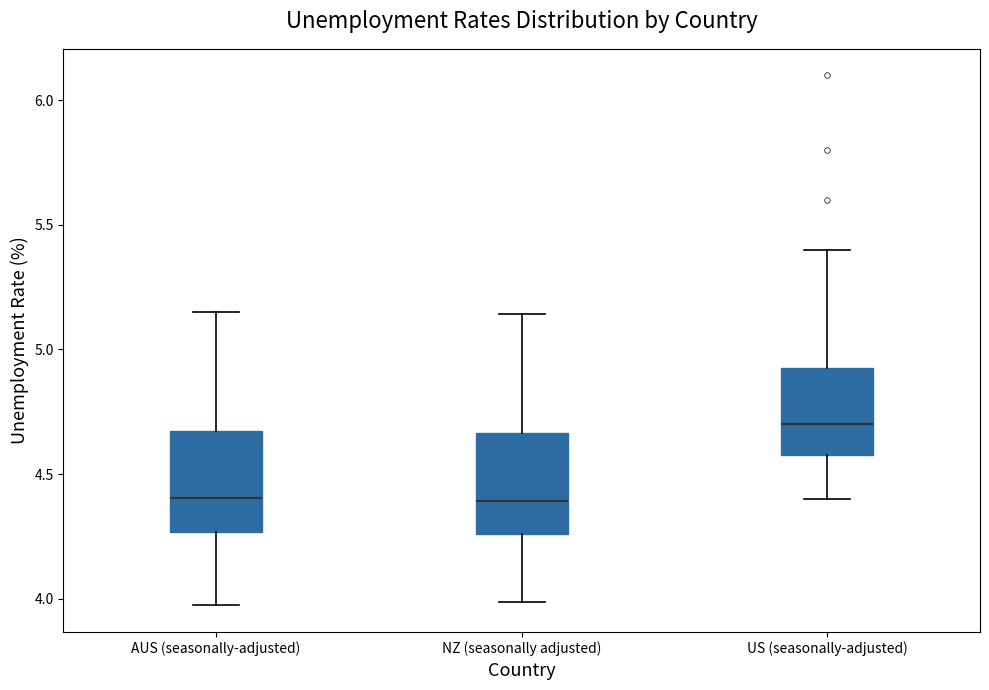

Which box has the highest median line?

US (seasonally-adjusted)